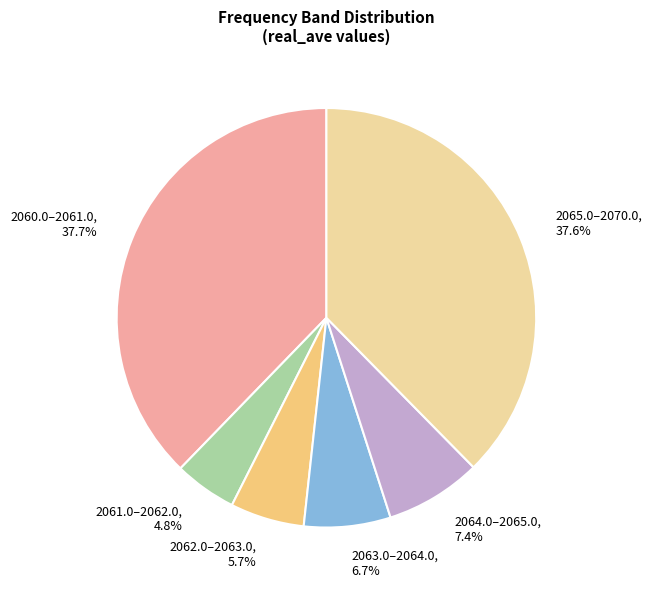

What is the ratio of the value at 2065.0–2070.0 to the value at 2060.0–2061.0?

1.0